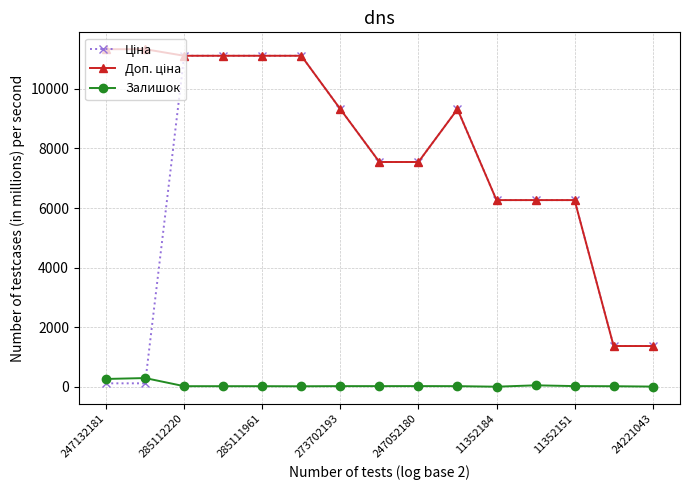

How many lines are shown in the chart?

3